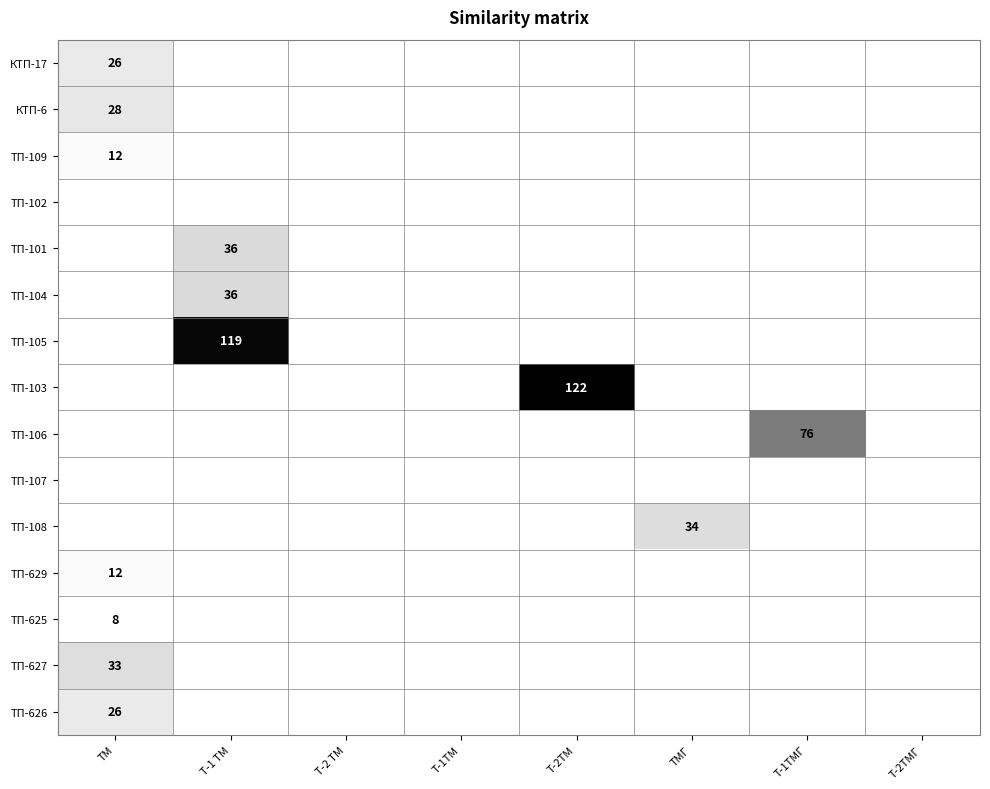

The value of КТП-6 at ТМ is 9. True or false?

False